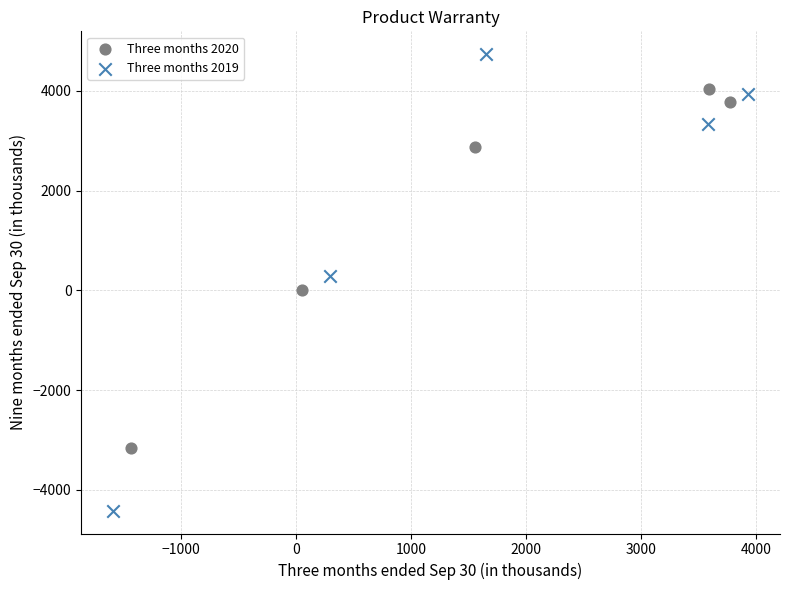

Which series has the largest Y range (max minus min)?

Three months 2019